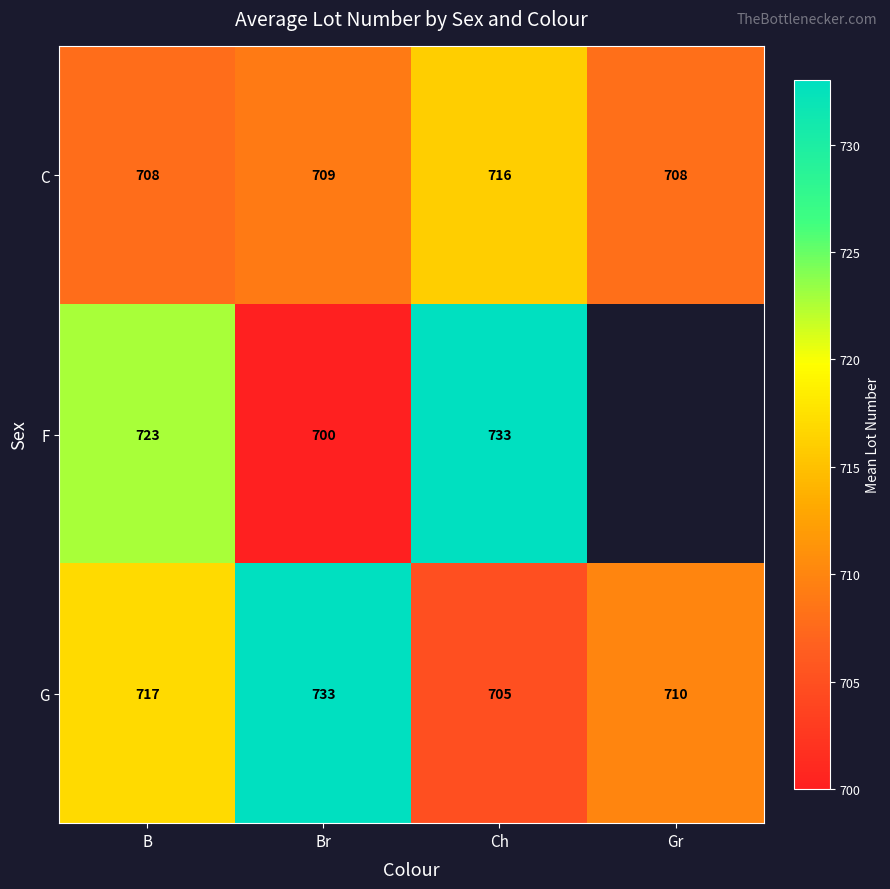

At which category is the sum across all series the highest?

Ch